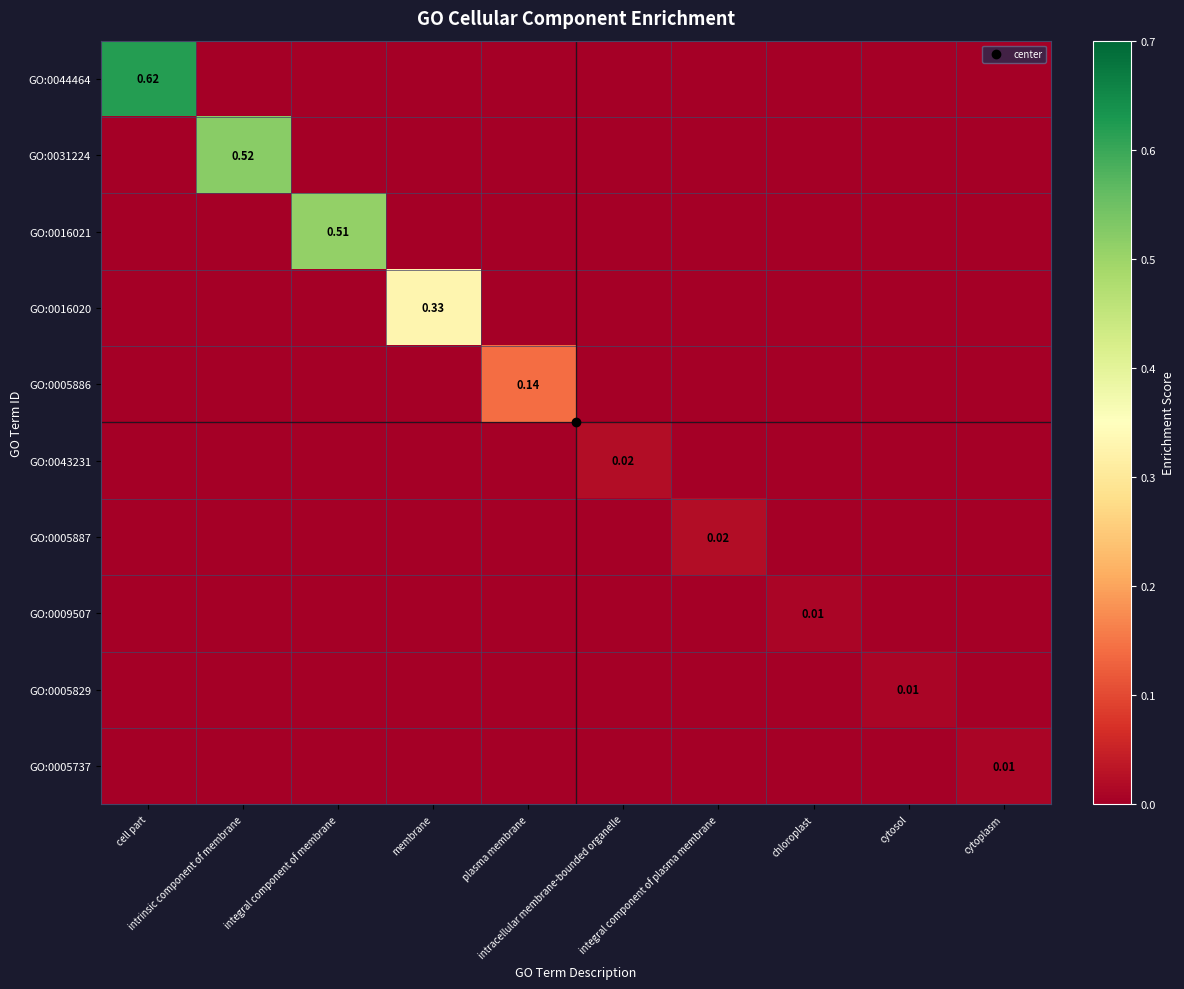

Between cell part and cytoplasm, which series saw the biggest shift?

GO:0044464